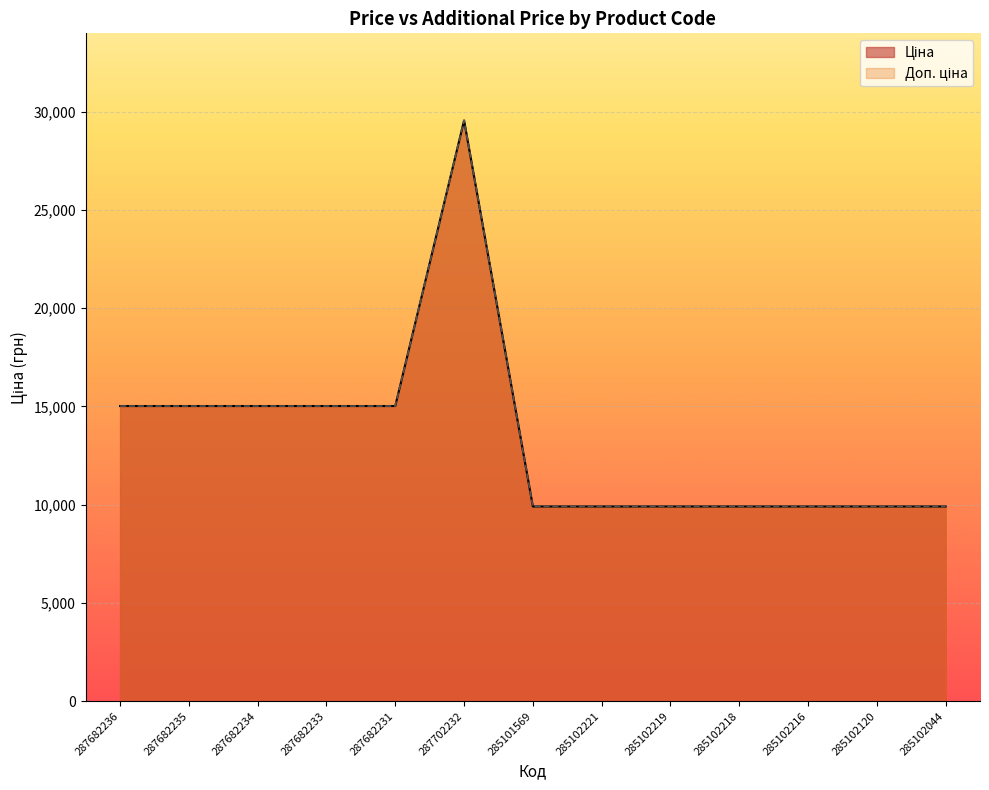

What position from the left is 285101569?

7